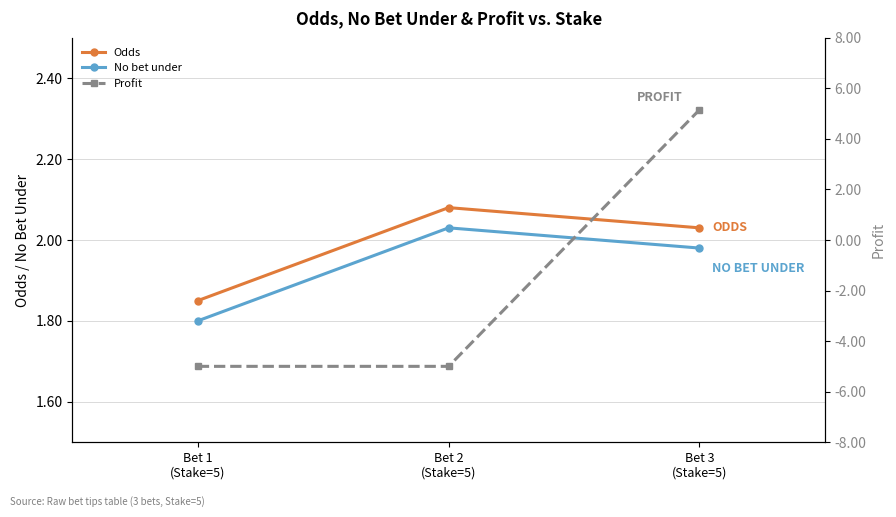

At how many categories does at least one series exceed -2?

3